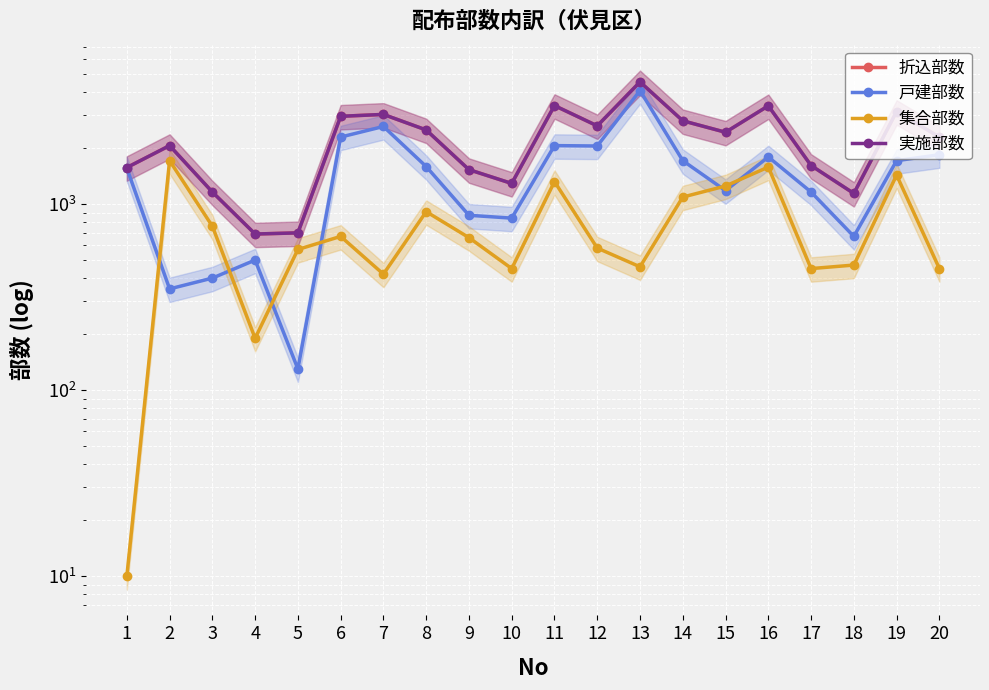

Which series has the largest total across all categories?

折込部数